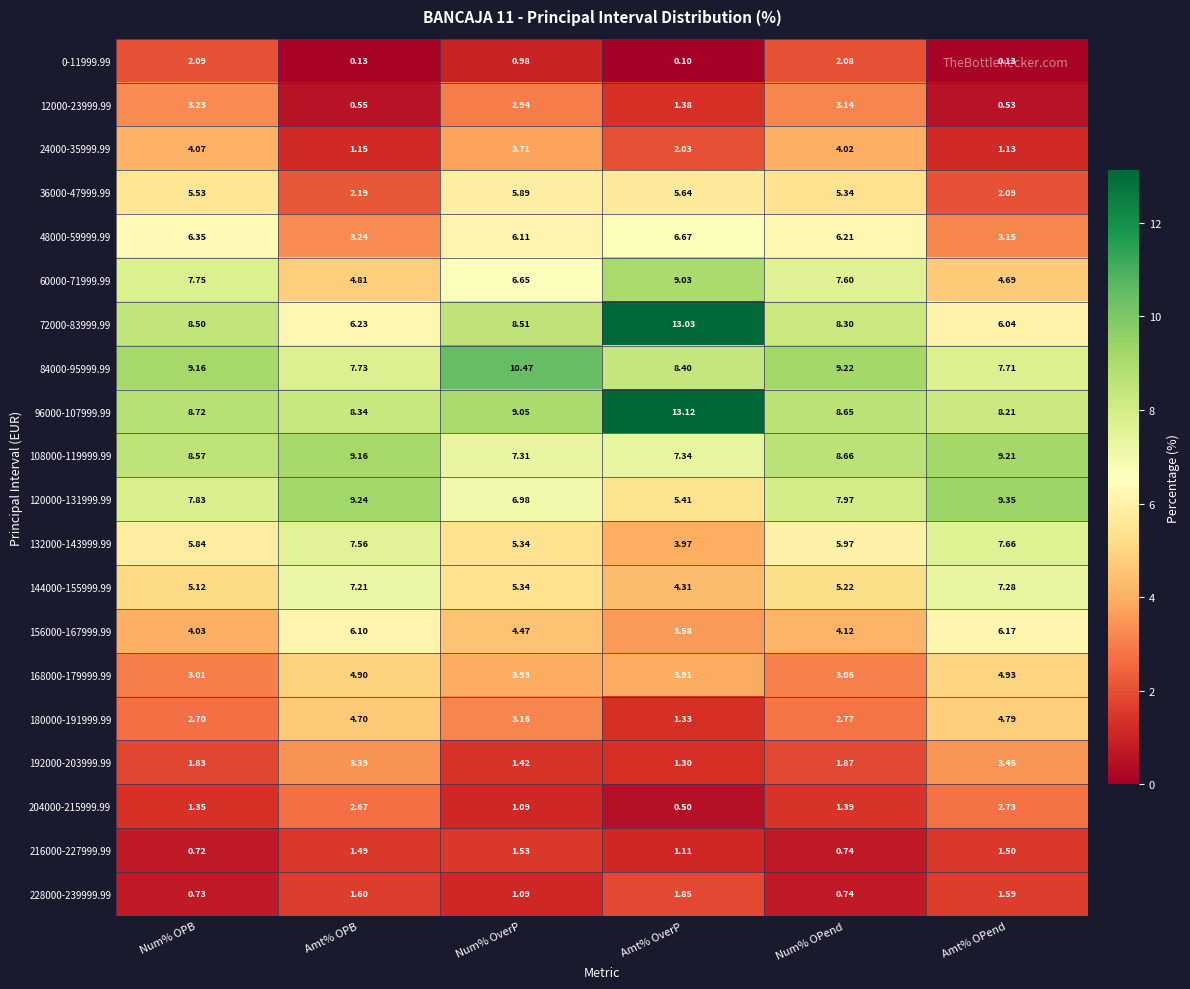

Which series has the largest total across all categories?

96000-107999.99